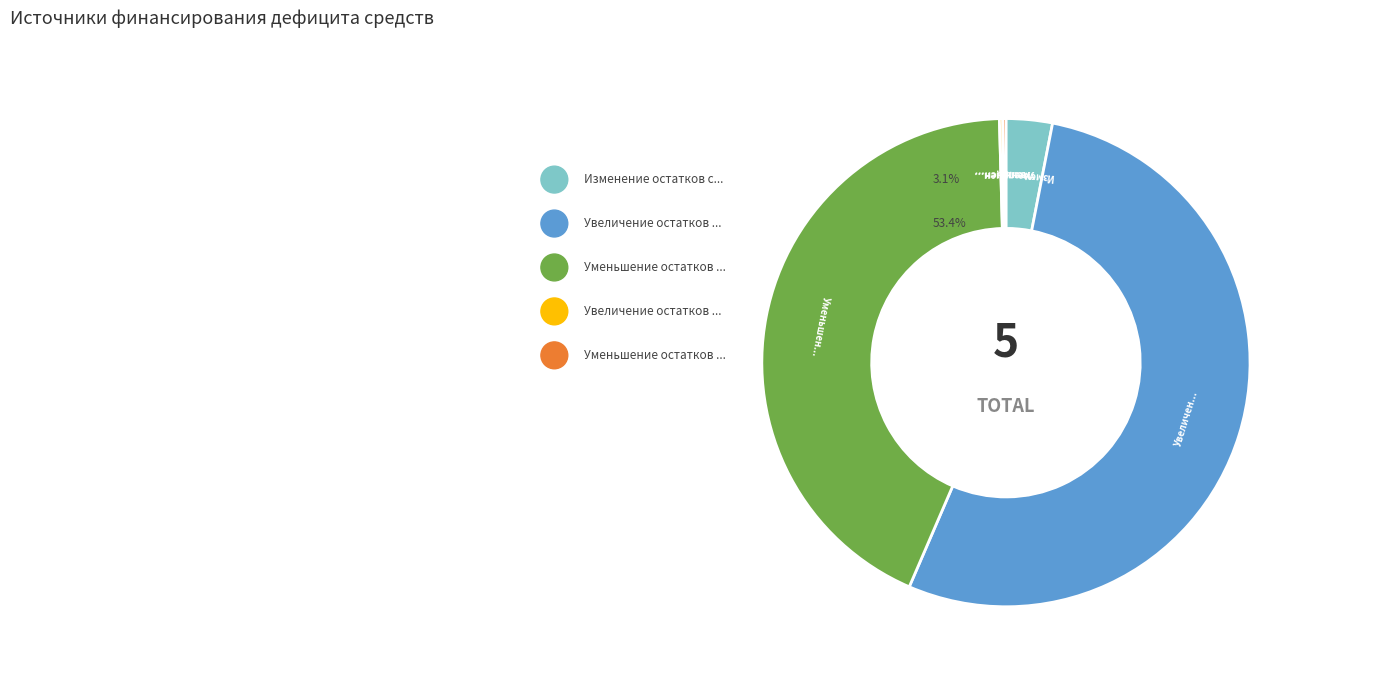

To the nearest percent, what is the difference between the largest and smallest slice percentages?

53%